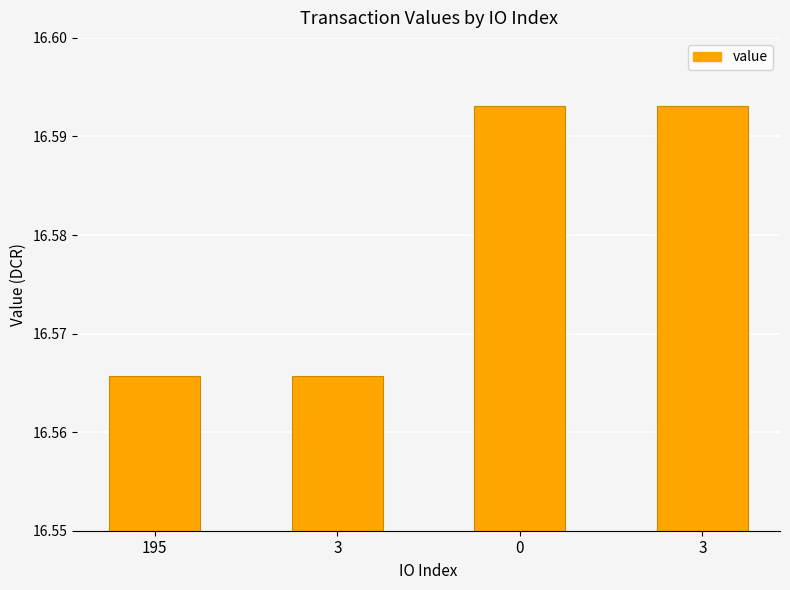

Does the chart contain any negative values?

No